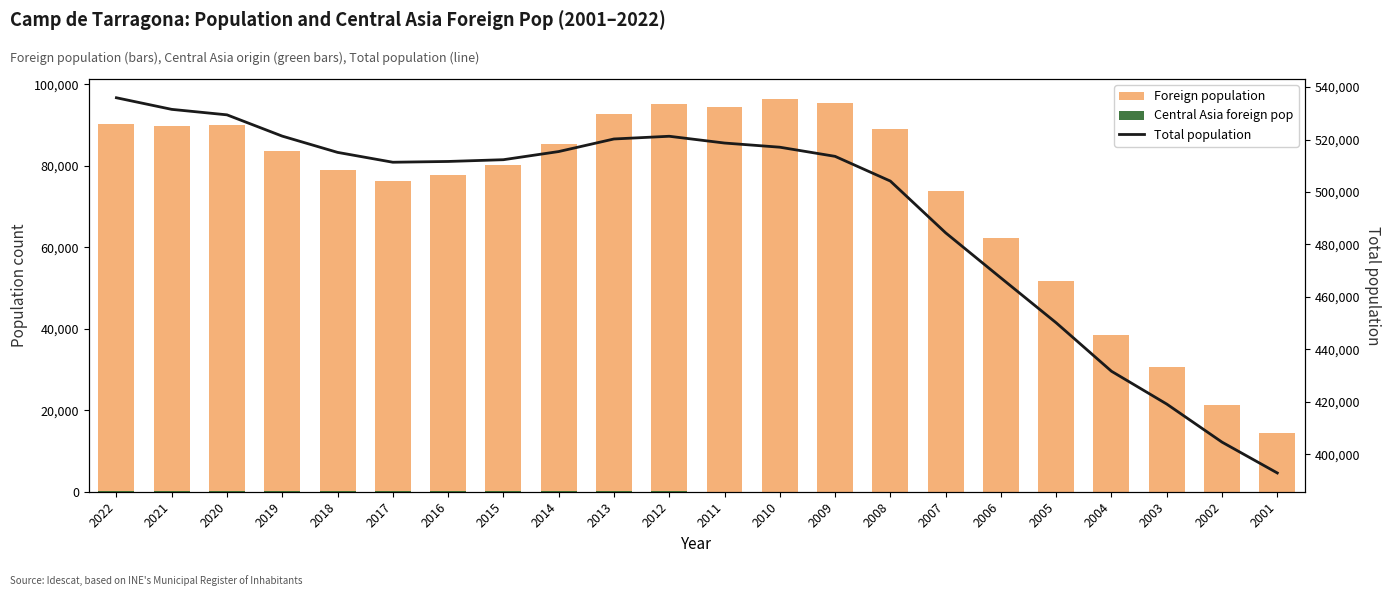

Reading left to right, list all the values displayed in this chart.

Foreign population: 2022=90415	2021=89758	2020=89960	2019=83754	2018=78915	2017=76260	2016=77661	2015=80234	2014=85306	2013=92747	2012=95088	2011=94530	2010=96516	2009=95506	2008=89158	2007=73854	2006=62326	2005=51631	2004=38485	2003=30642	2002=21196	2001=14316
Central Asia foreign pop: 2022=108	2021=102	2020=94	2019=93	2018=101	2017=86	2016=86	2015=71	2014=68	2013=78	2012=66	2011=55	2010=52	2009=50	2008=49	2007=41	2006=45	2005=37	2004=27	2003=23	2002=12	2001=10
Total population: 2022=535907	2021=531487	2020=529395	2019=521286	2018=515095	2017=511335	2016=511631	2015=512300	2014=515406	2013=520200	2012=521235	2011=518655	2010=517066	2009=513580	2008=504160	2007=484442	2006=467248	2005=450148	2004=431686	2003=419179	2002=404673	2001=392920